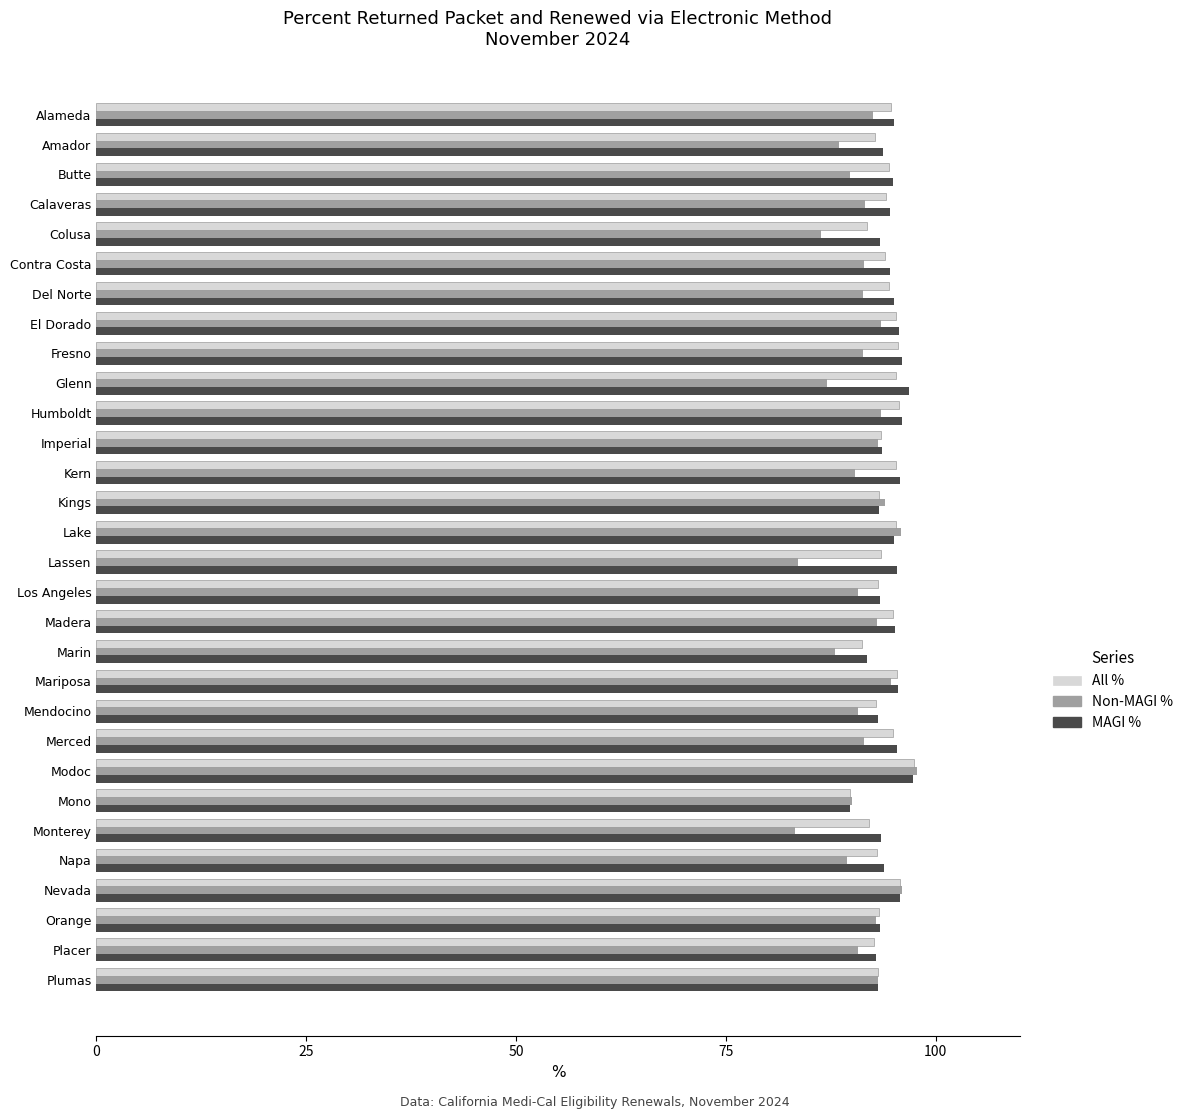

What is the spread (max minus min) of values at El Dorado?

2.1